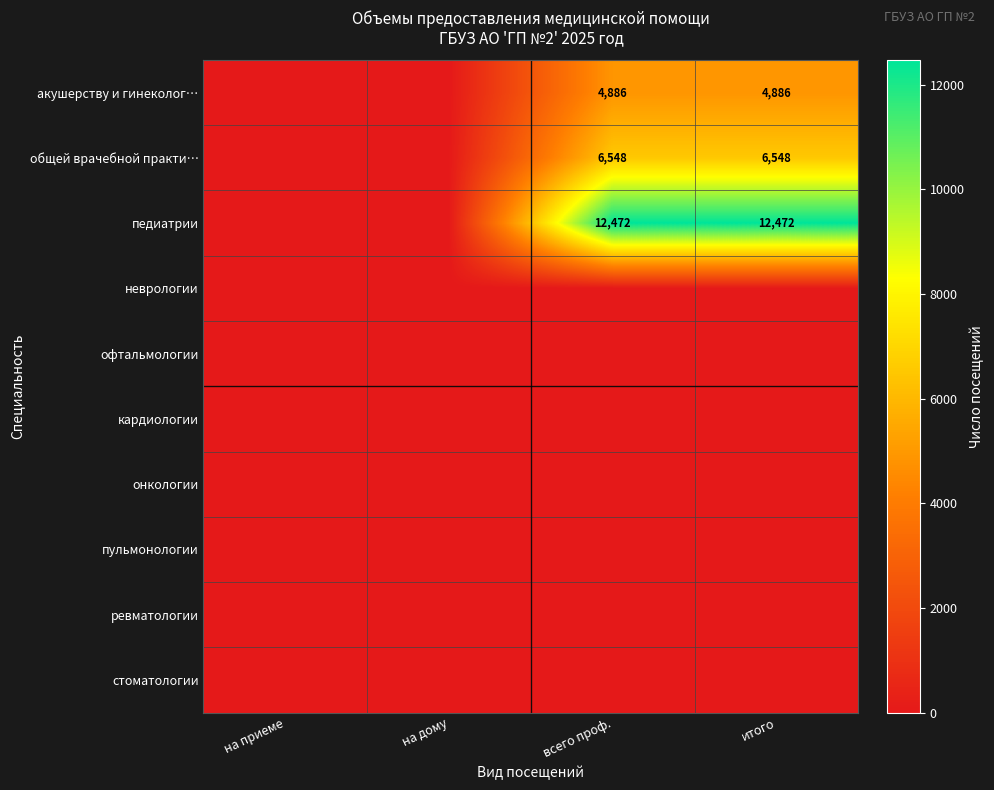

The value of кардиологии at всего проф. is 0. True or false?

True